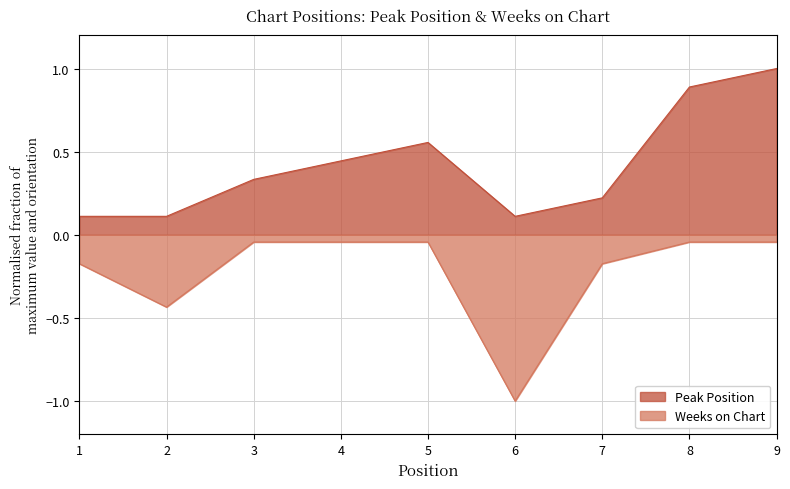

What is the minimum value shown in the chart?

-1.0